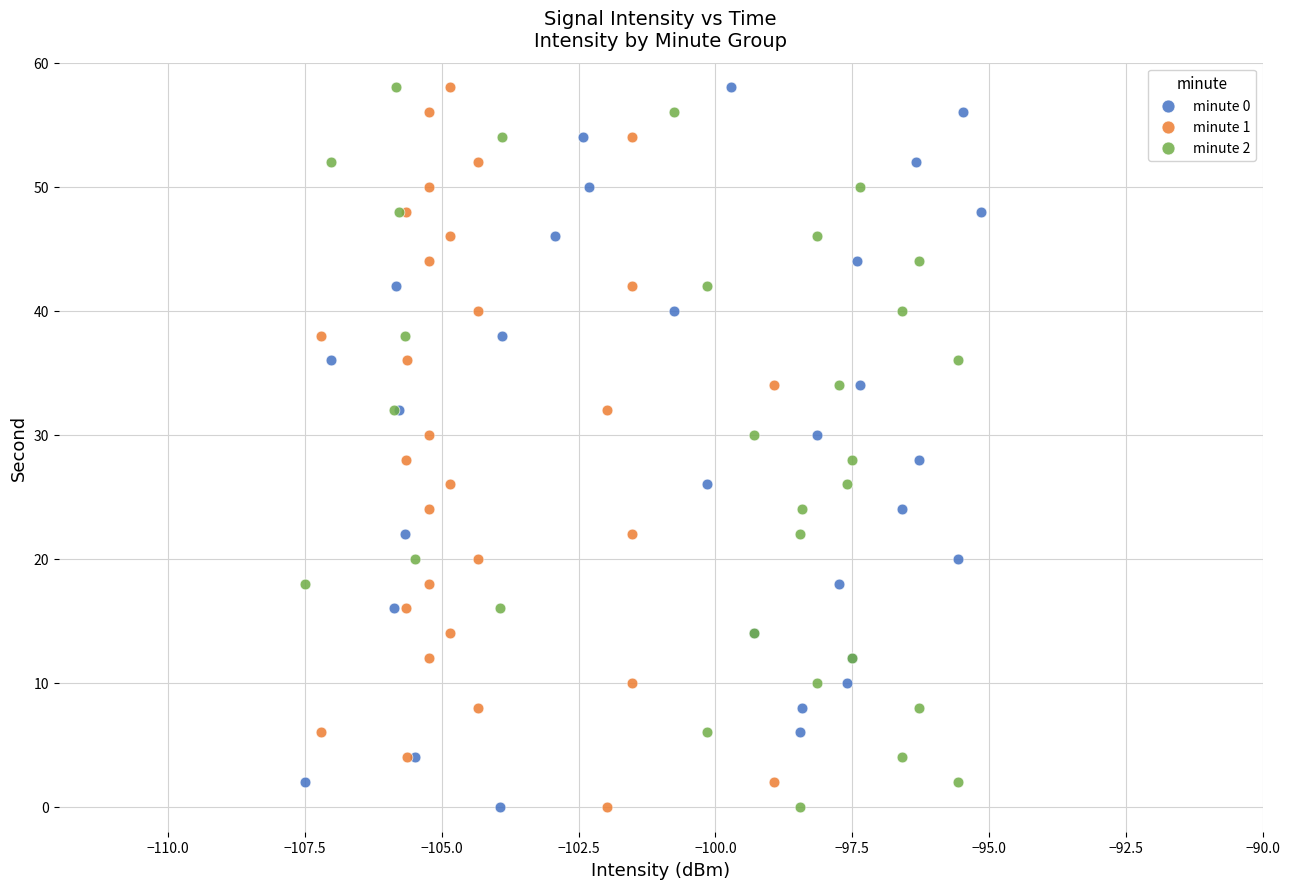

What are all the series names shown in the legend?

minute 0, minute 1, minute 2